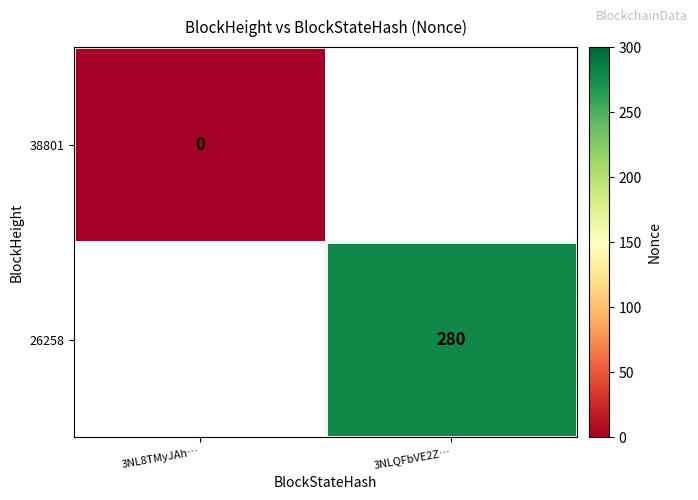

True or false: 26258 has a value of 280 at 3NLQFbVE2Z….

True